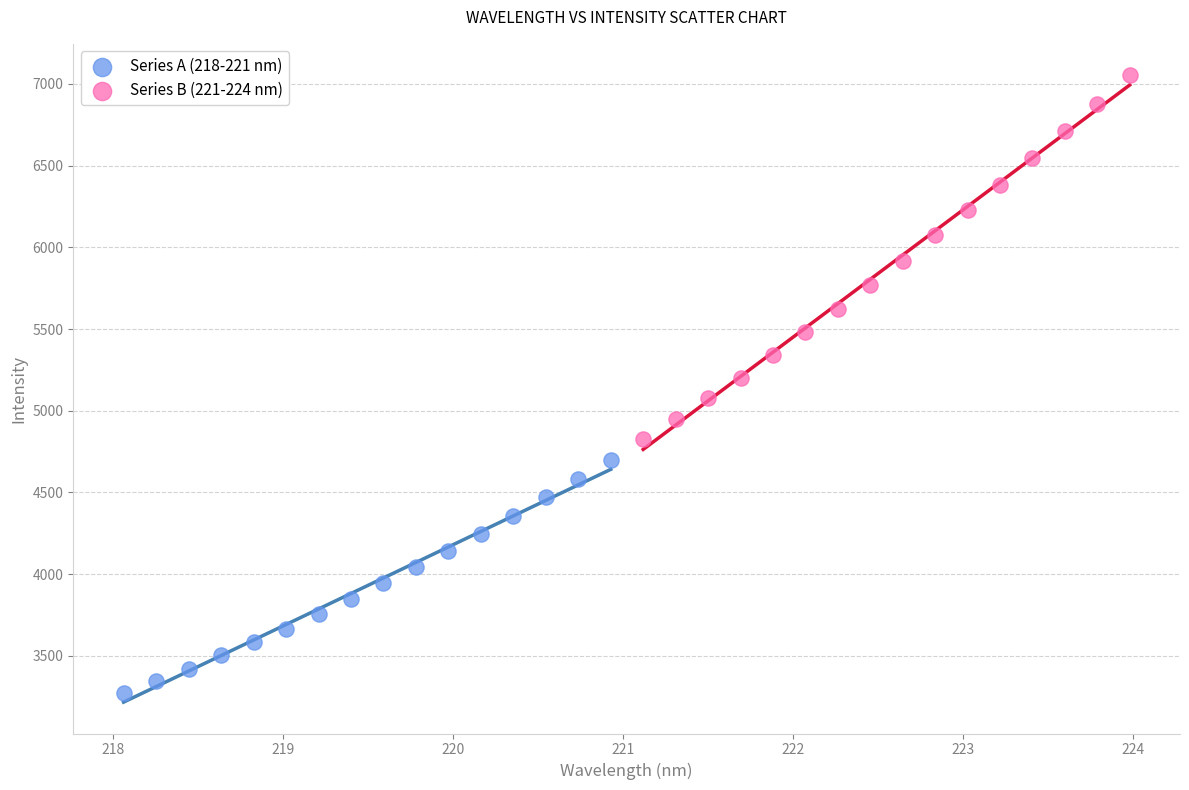

Which series contains the highest Y value?

Series B (221-224 nm)